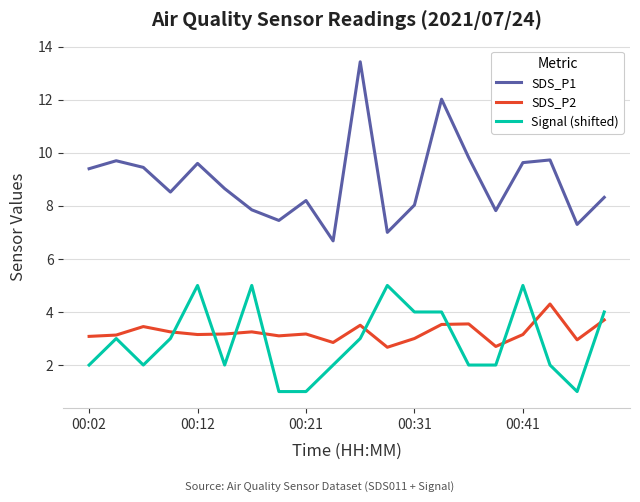

At how many categories does at least one series exceed 5?

20